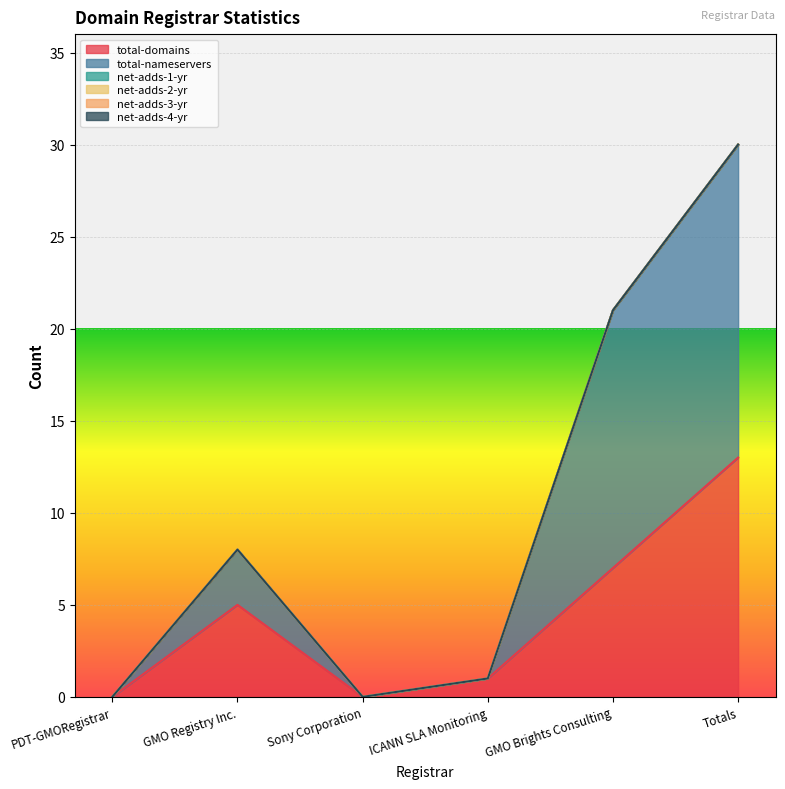

The net-adds-3-yr series shows 0 at GMO Brights Consulting. True or false?

True